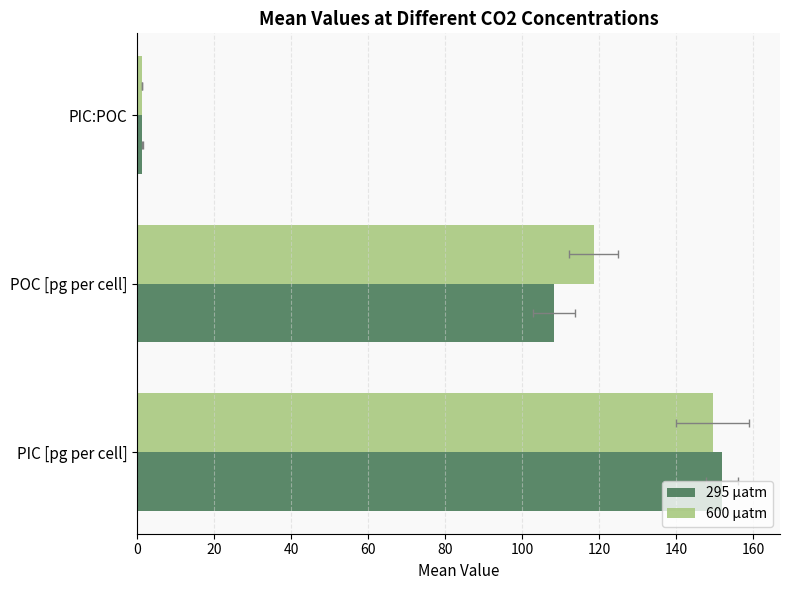

How many series are shown in this chart?

2